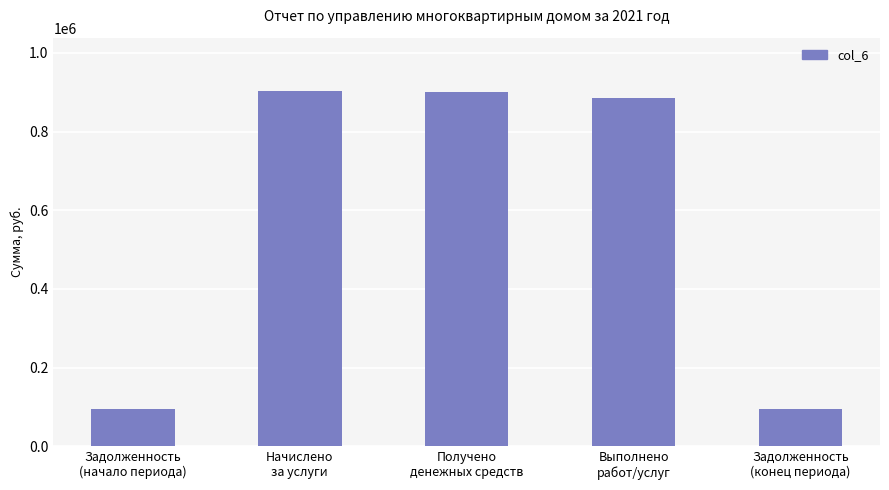

The value at Получено
денежных средств is 325871.4. True or false?

False